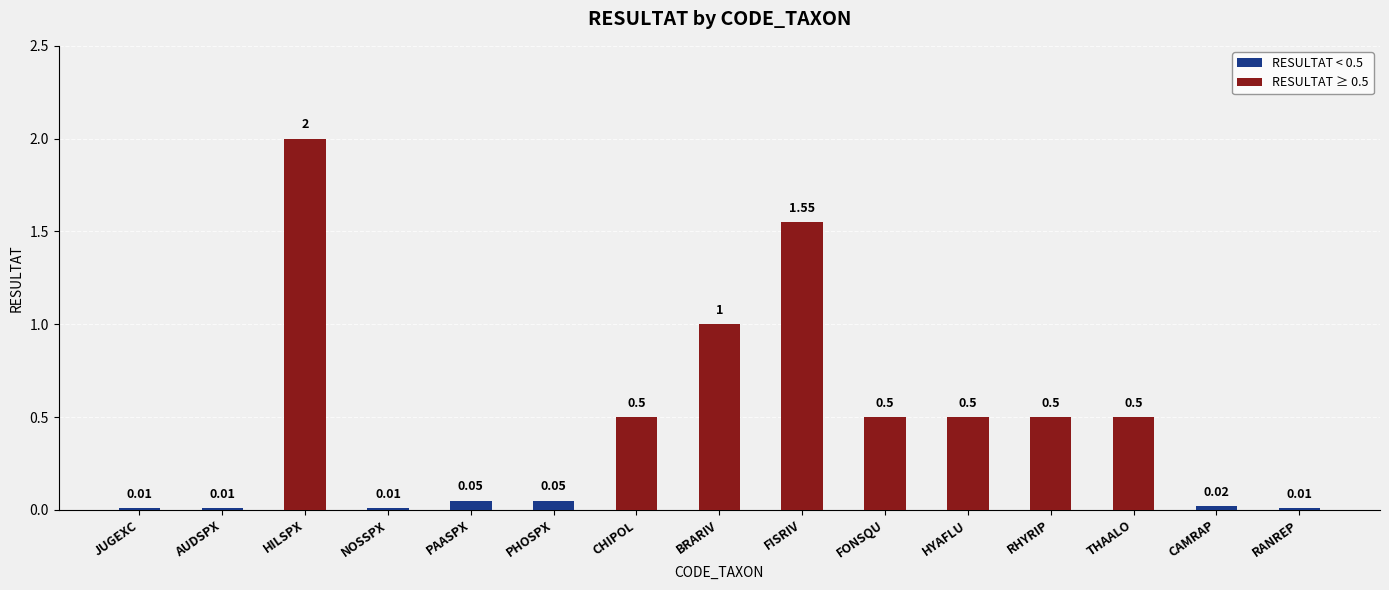

At how many categories does at least one series exceed 1?

2